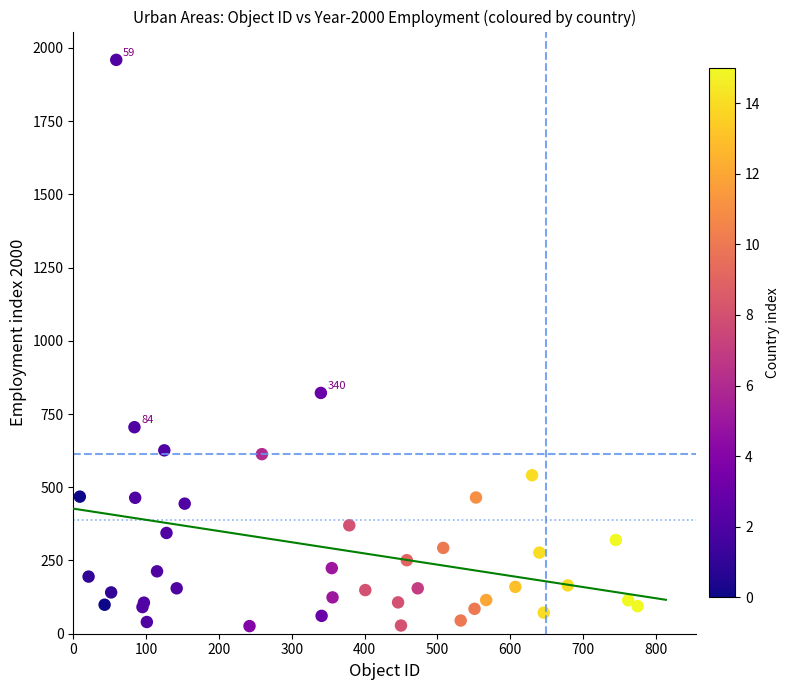

What Y value in the scatter plot is closest to 992?

822